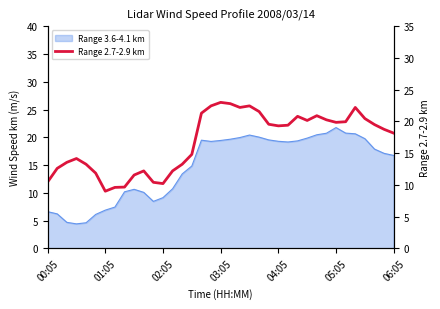

What is the value of the 34th point from the left?

20.5